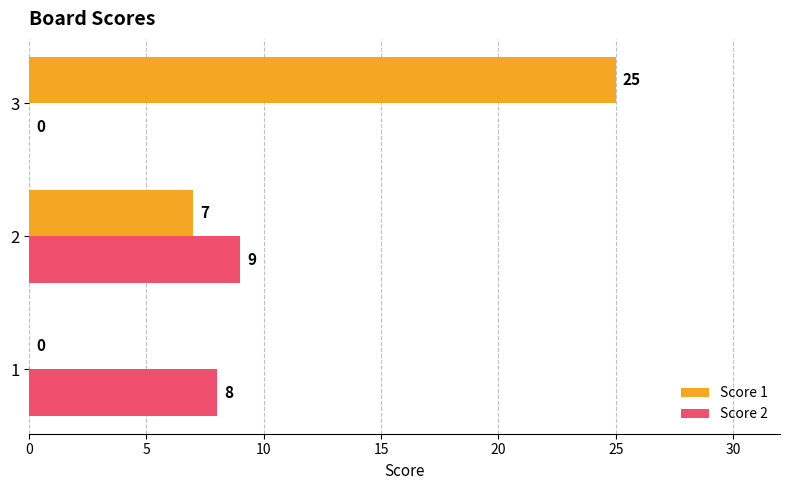

Between 2 and 3, which series saw the biggest shift?

Score 1